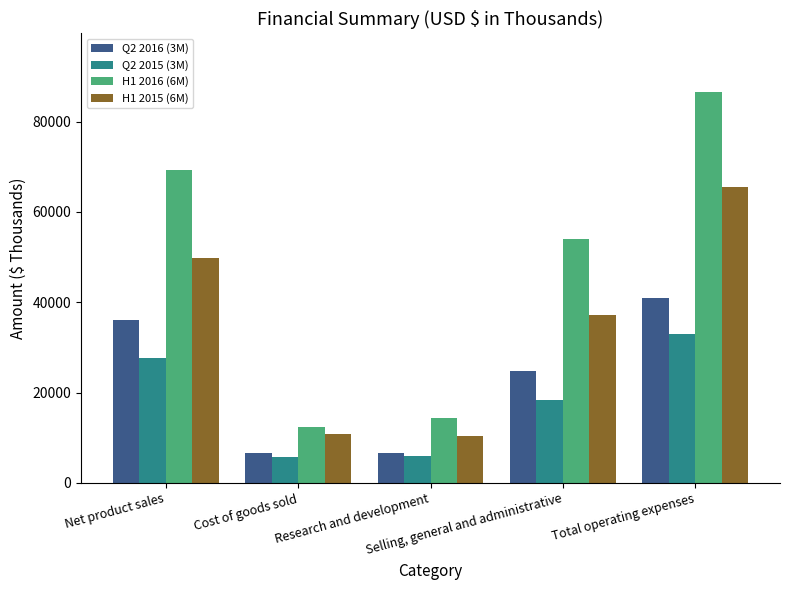

At how many categories does at least one series exceed 70318?

1